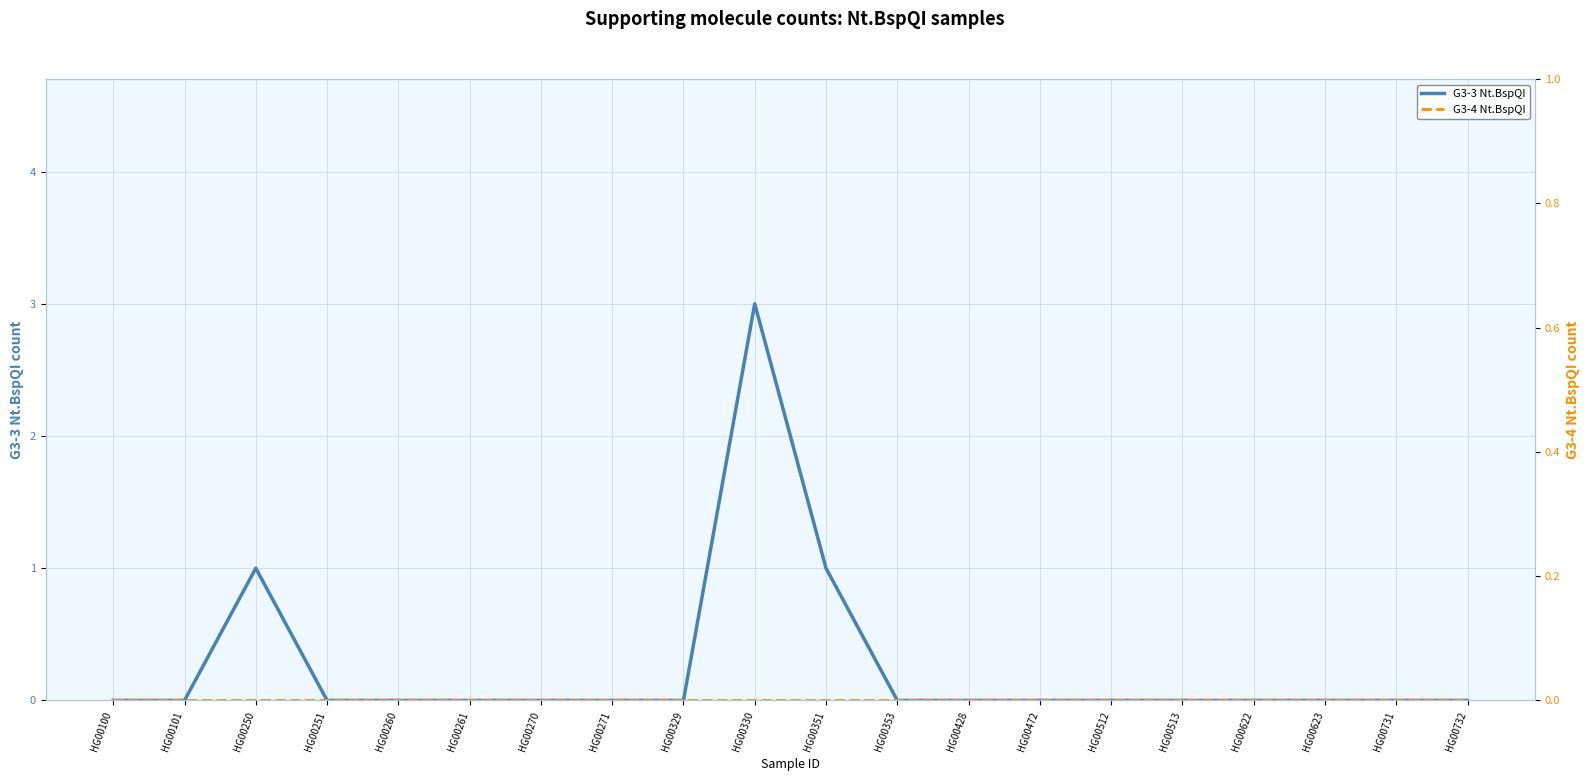

List the series in order of their overall mean, lowest first.

G3-4 Nt.BspQI, G3-3 Nt.BspQI